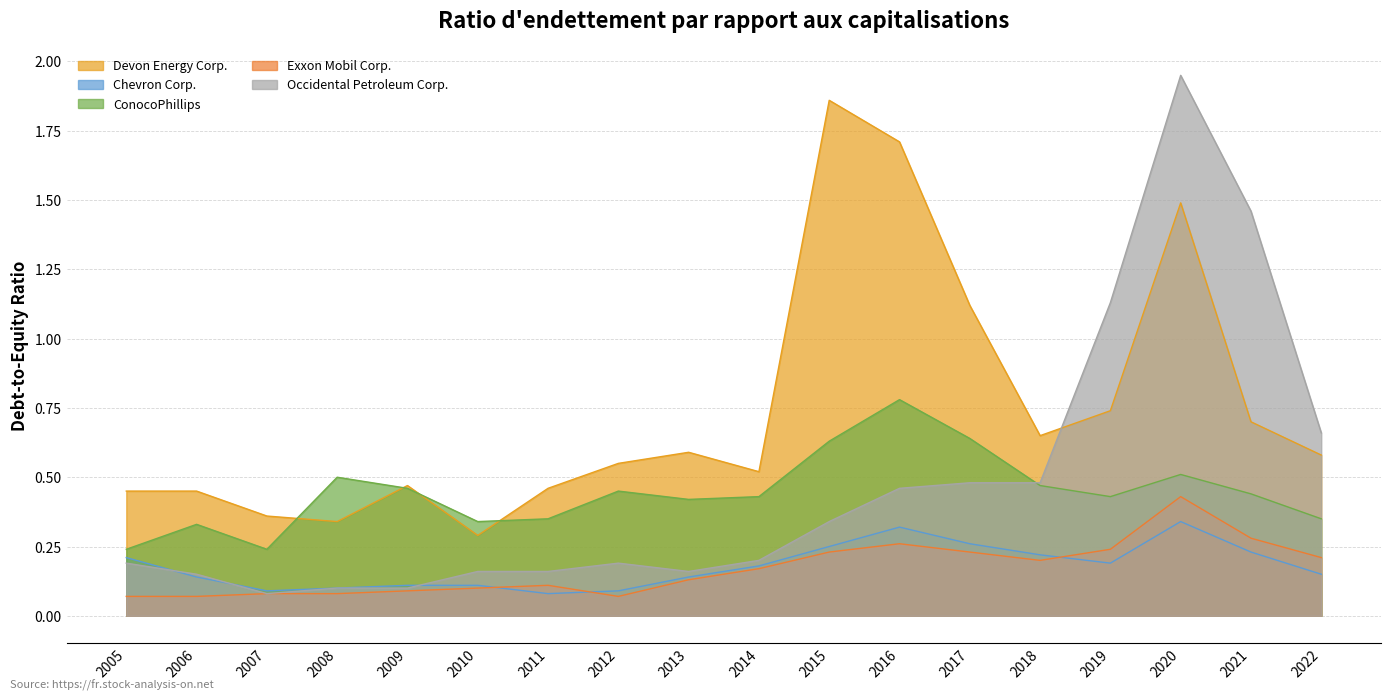

At which category does Occidental Petroleum Corp. reach its first local peak?

2012